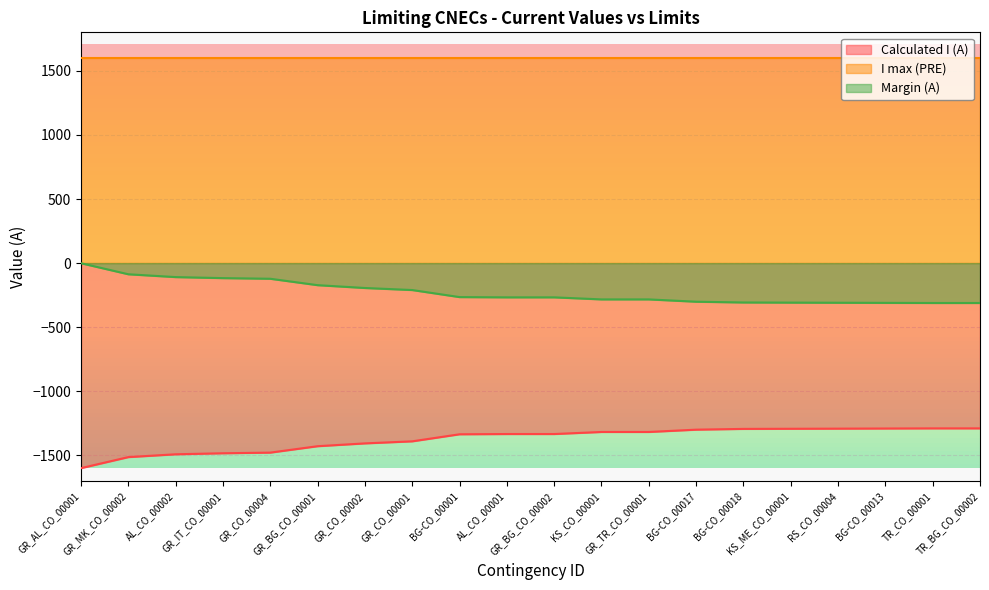

True or false: Calculated I (A) has more than 1 interior local peaks.

False